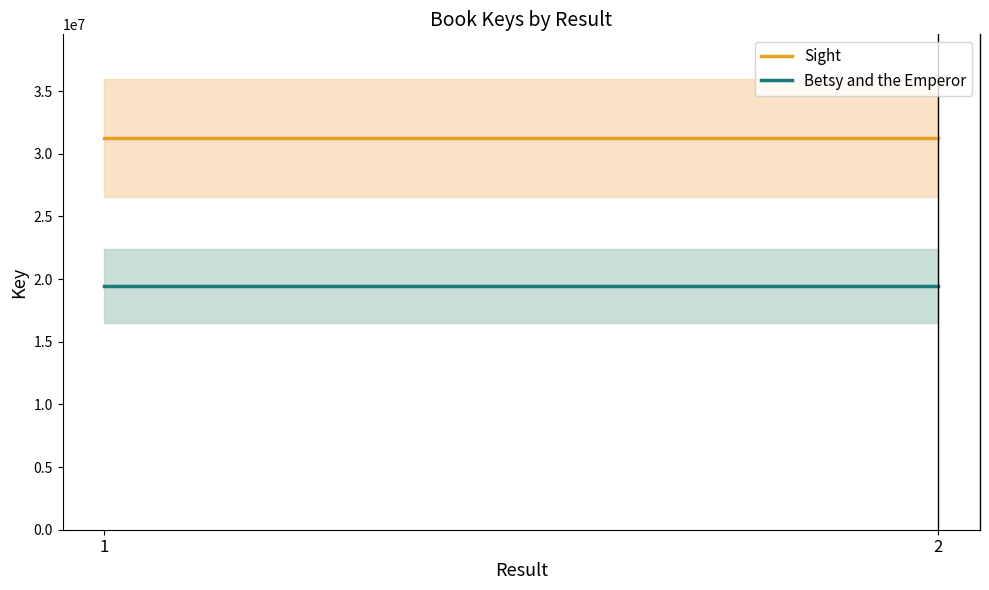

What is the value of the Betsy and the Emperor point at the 1st from the left?

19444956